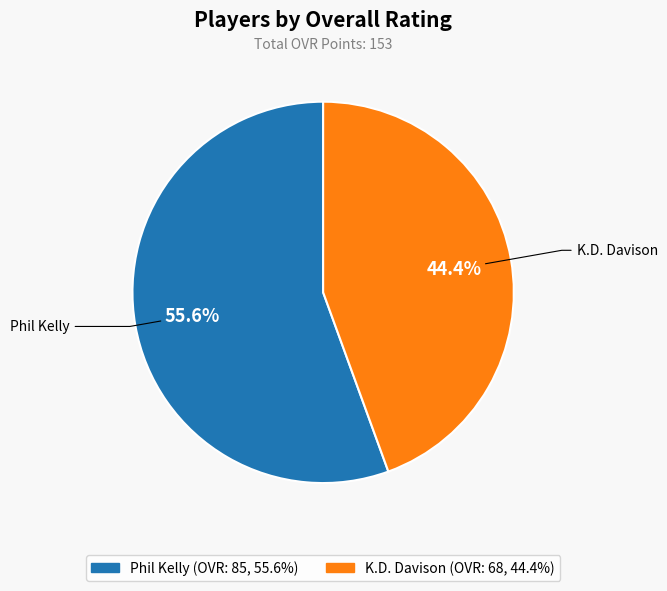

What percentage do K.D. Davison and Phil Kelly together represent?

100.0%